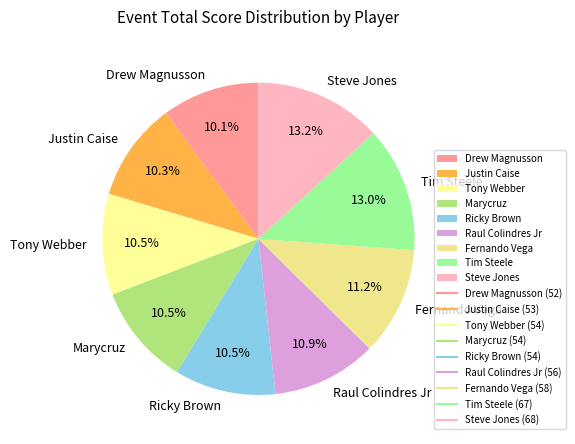

Does Justin Caise represent more than half of the total?

No